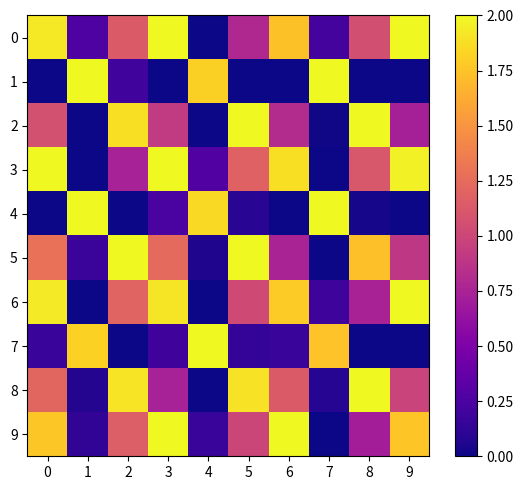

Which series changed the most between 4 and 7?

3